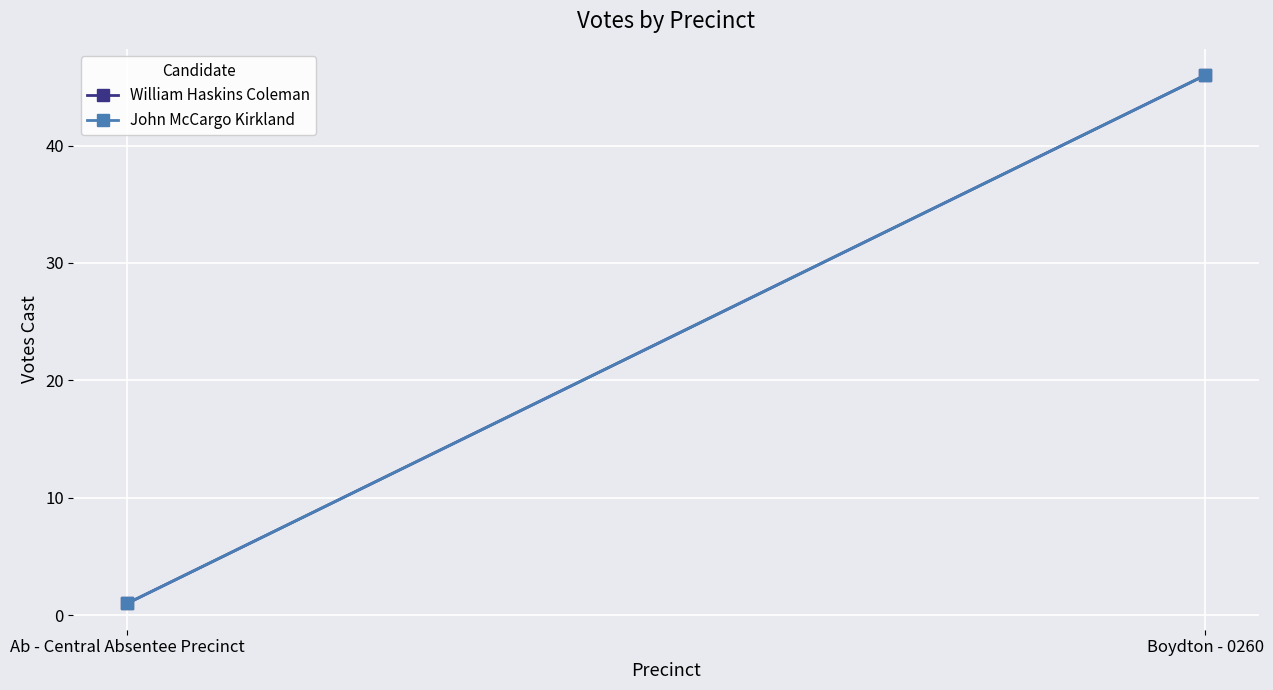

What is the average value of the William Haskins Coleman series?

24